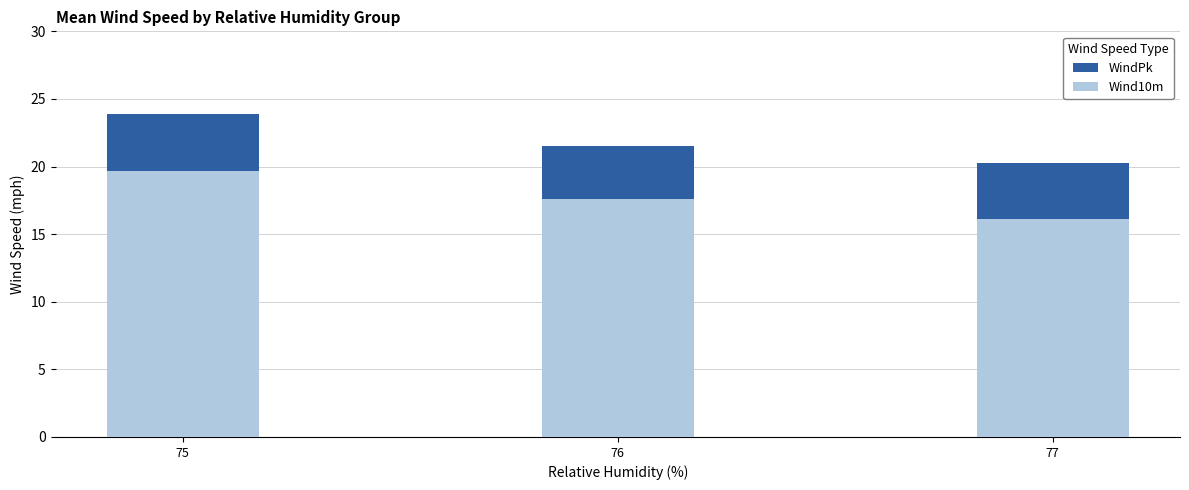

Which category has the highest value in the WindPk series?

75